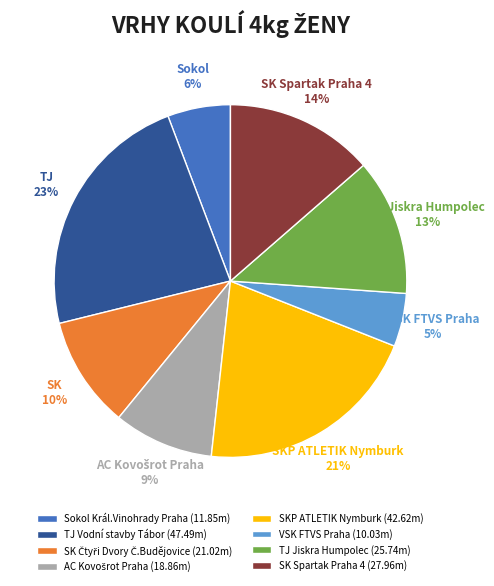

What is the total percentage of SK Čtyři Dvory Č.Budějovice and SKP ATLETIK Nymburk?

31.0%